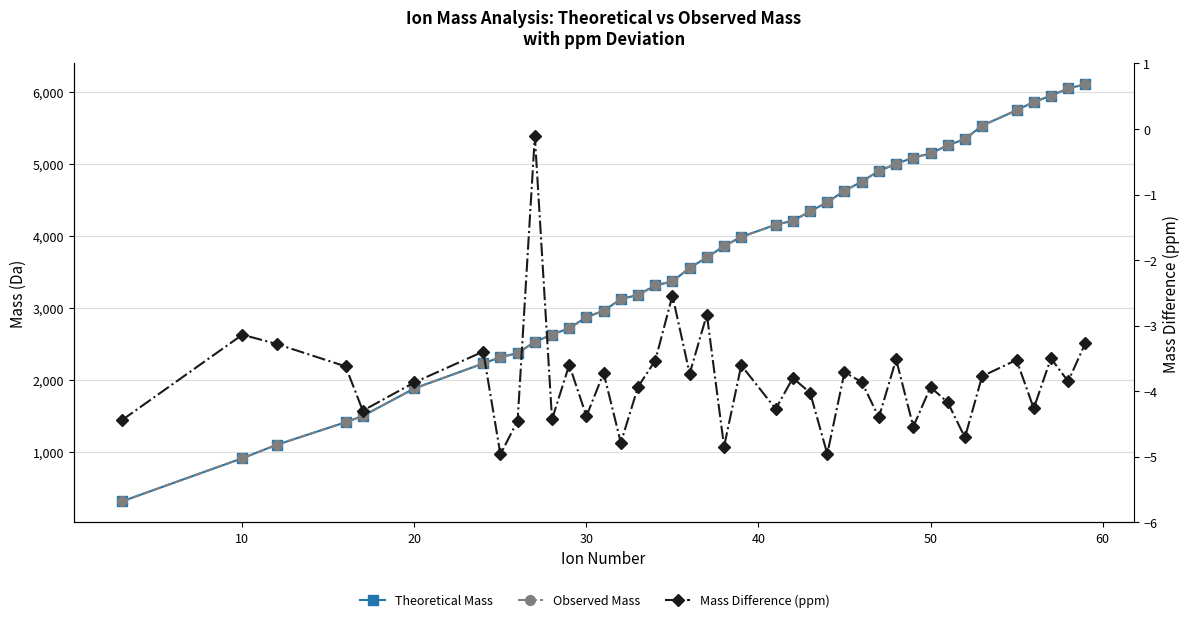

Which series has the largest total across all categories?

Theoretical Mass